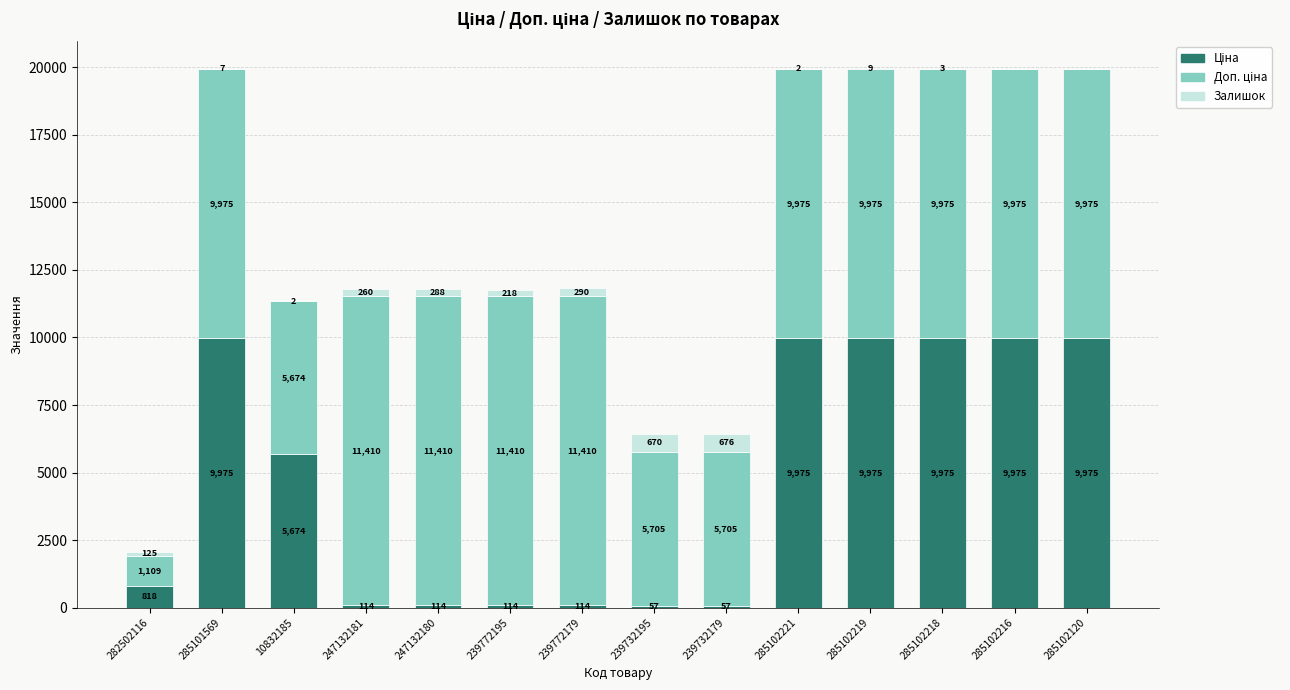

At which category is the sum across all series the highest?

285102219